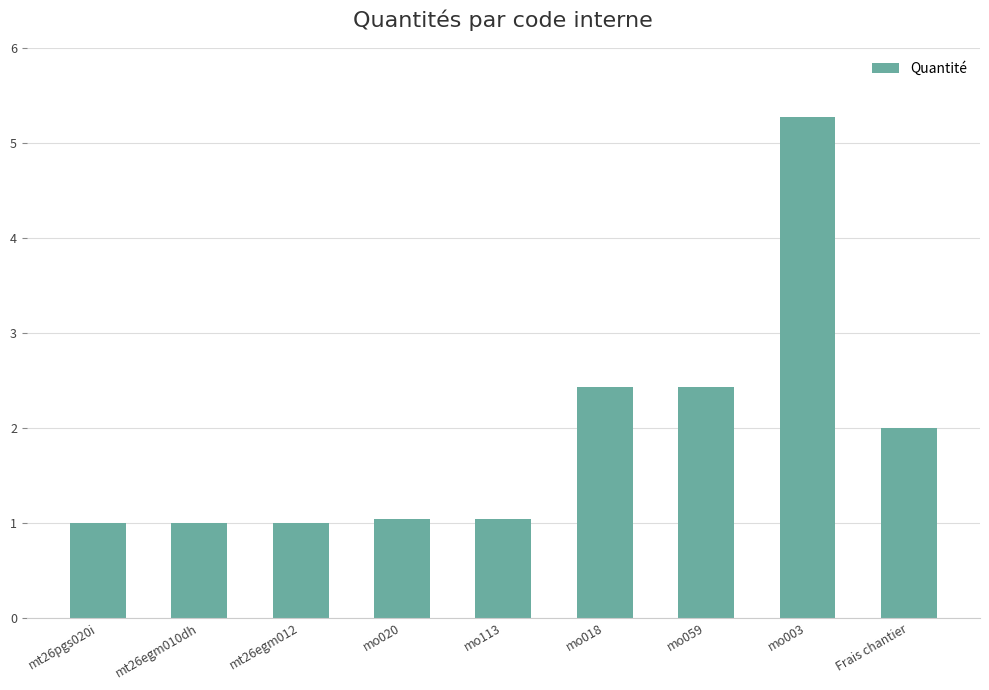

What is the maximum value shown in the chart?

5.3